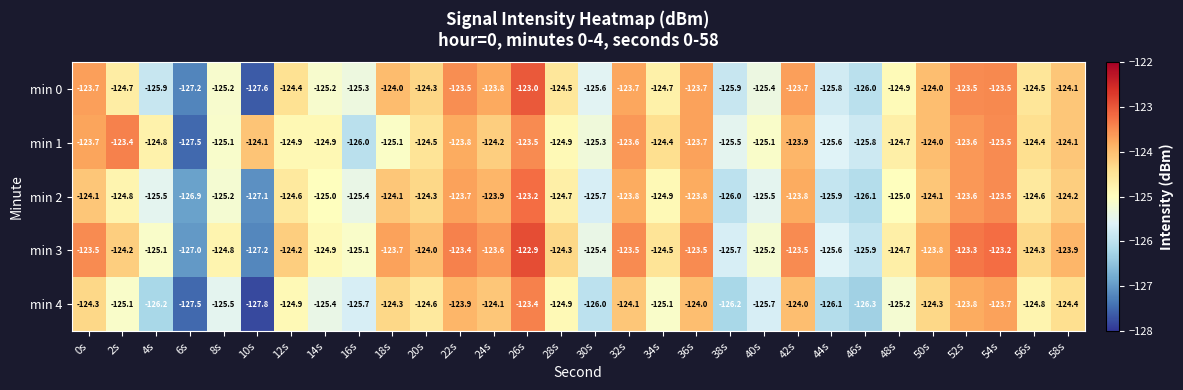

Which label corresponds to the largest value in the chart?

26s